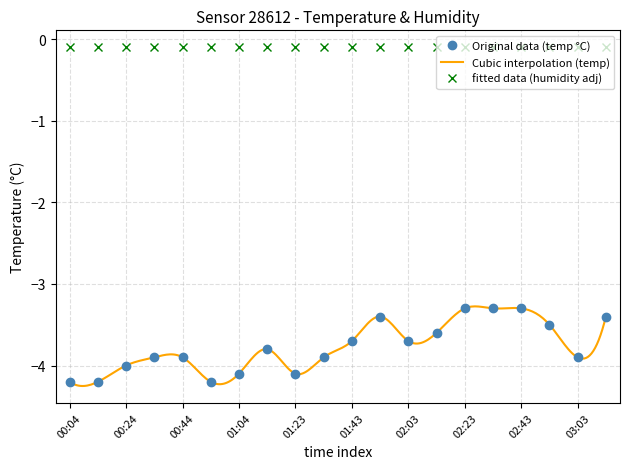

True or false: Original data (temp °C) has a value of -3.3 at 02:43.

True